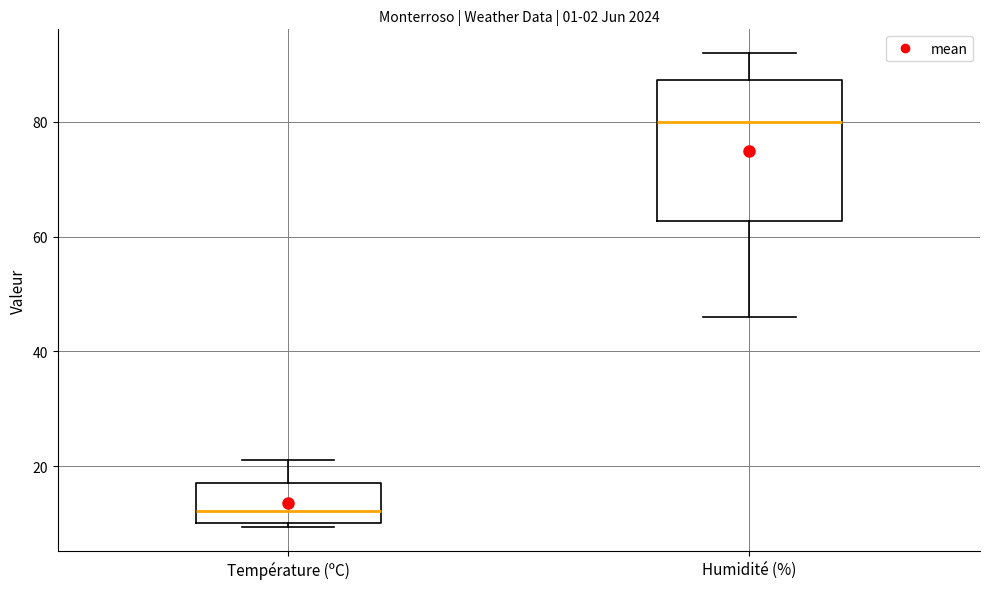

Reading left to right, read every box against the y-axis: the position of its median line, the range the box covers, and the ends of its whiskers. The values are not printed on the chart, so give them approximately, as read against the axis.

Température (ºC): median 12, box 10 to 18, whiskers 10 (just below the box's lower edge) to 22
Humidité (%): median 80, box 62 to 88, whiskers 46 to 92